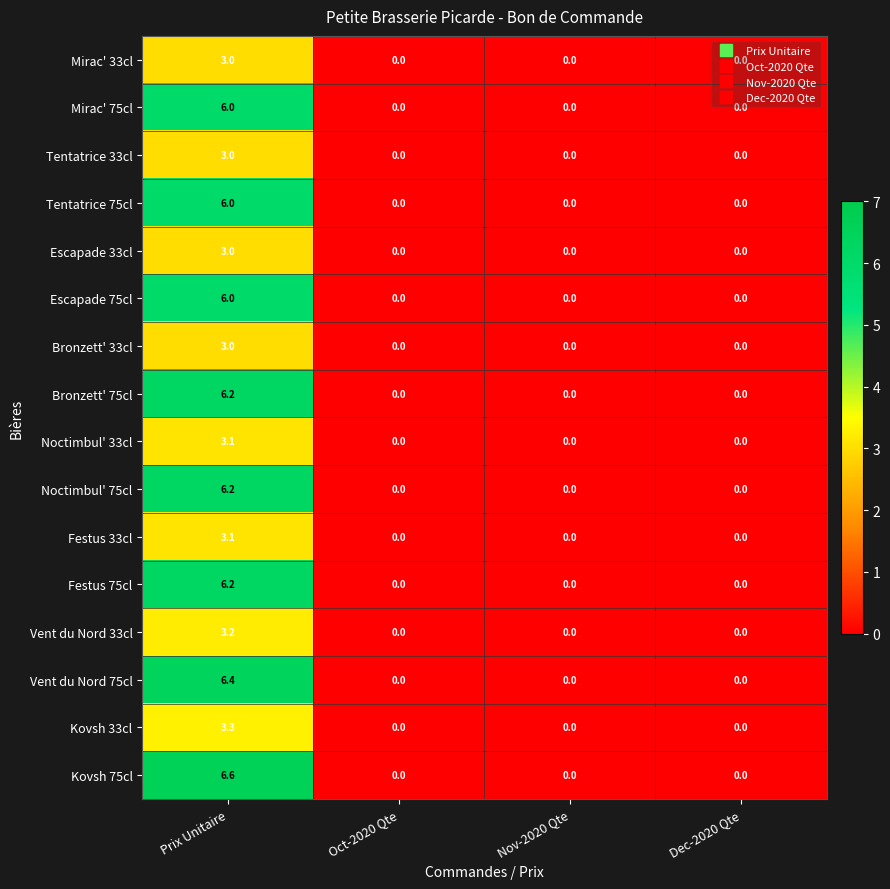

At which category does the chart reach its peak across all series?

Prix Unitaire